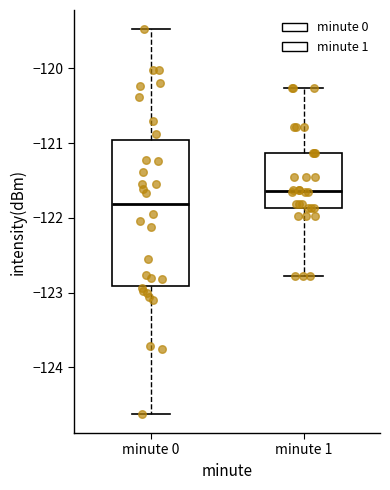

Where does the lower whisker of the box for minute 0 end on the y-axis? The values are not printed on the chart, so give them approximately, as read against the axis.

-124.6